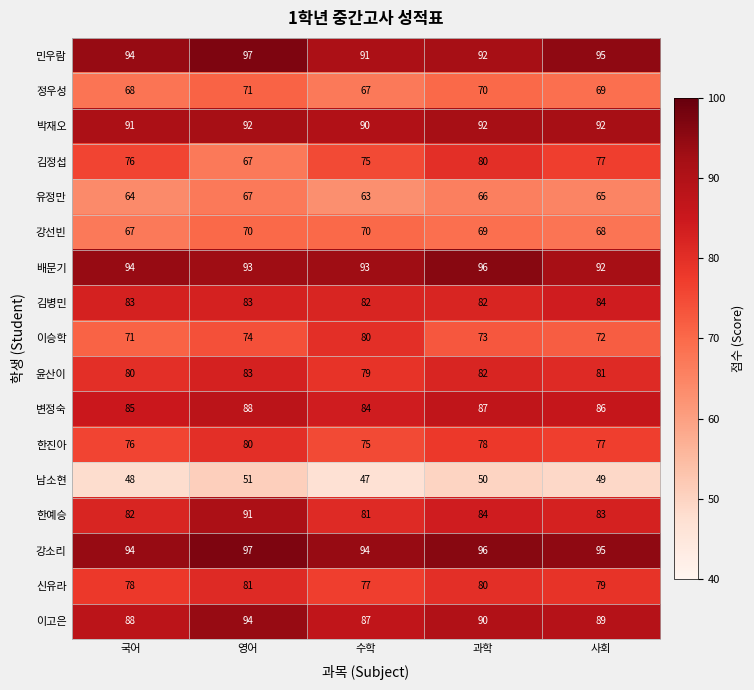

Which series has the largest range (max minus min)?

김정섭